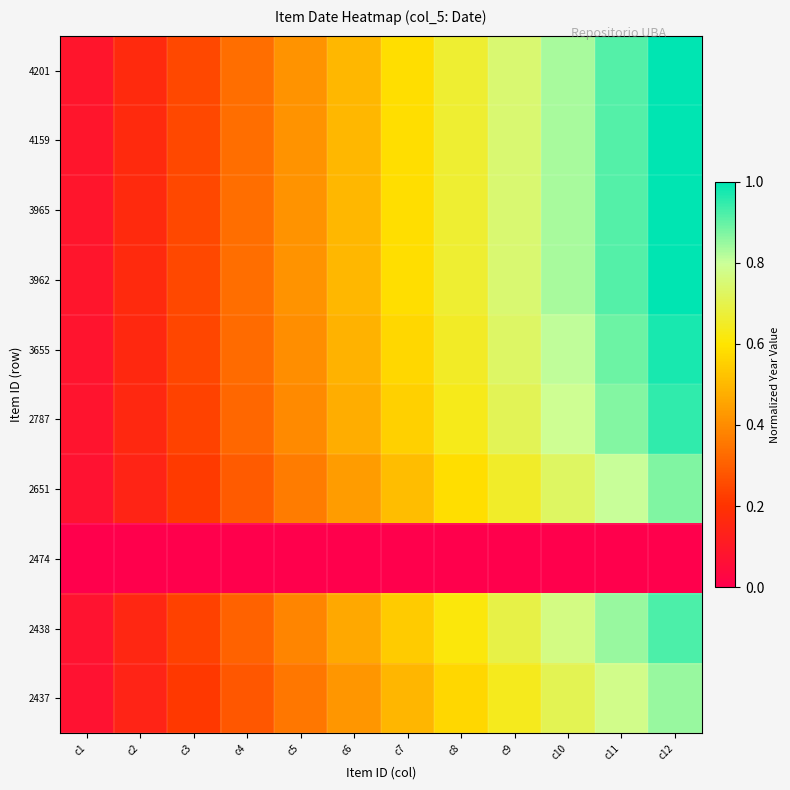

Rank the series at c11 from highest to lowest value.

4201, 4159, 3965, 3962, 3655, 2787, 2438, 2651, 2437, 2474